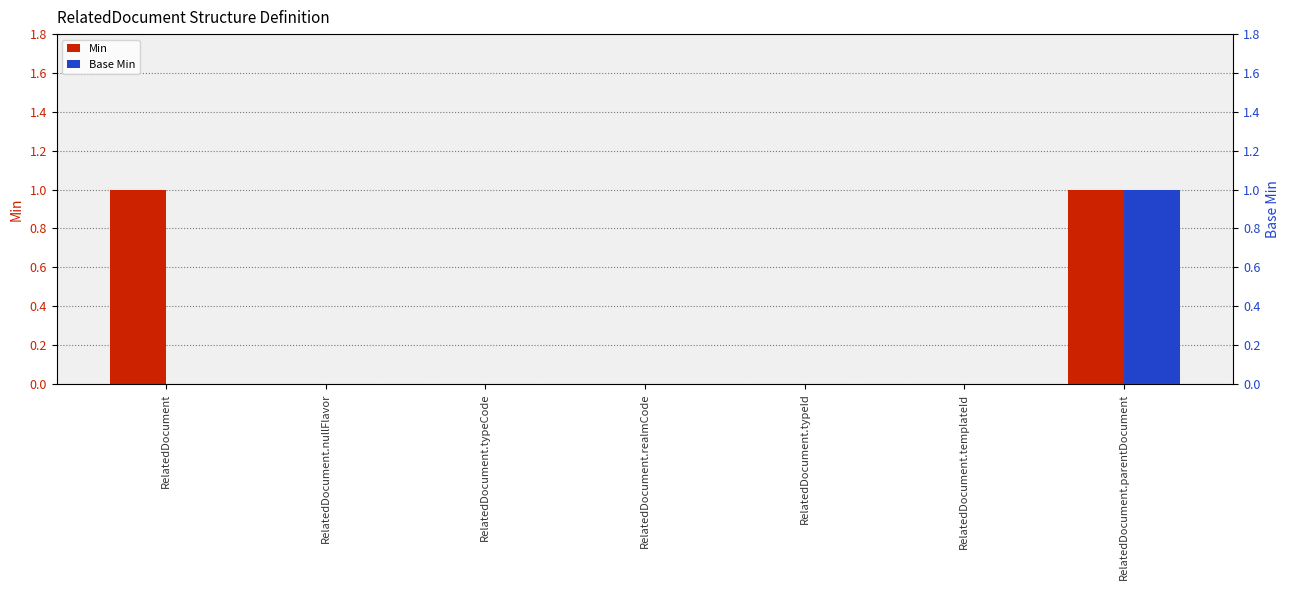

True or false: Min has a value of 0 at RelatedDocument.typeCode.

False